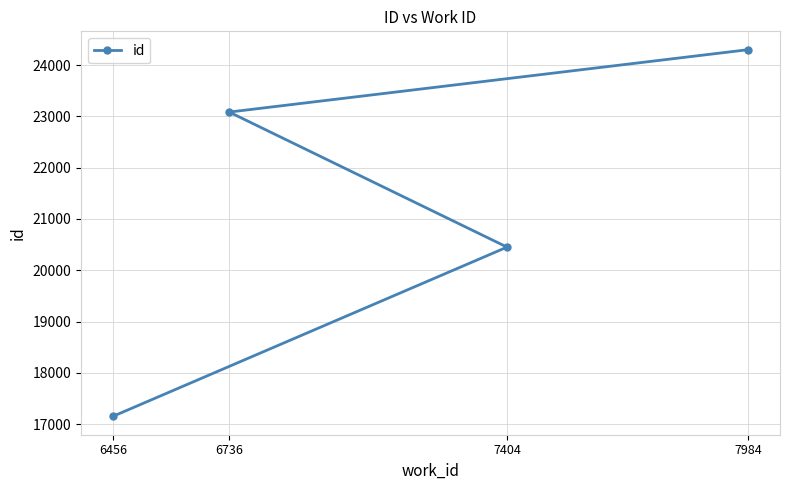

True or false: the data shows 6840 at 7404.

False